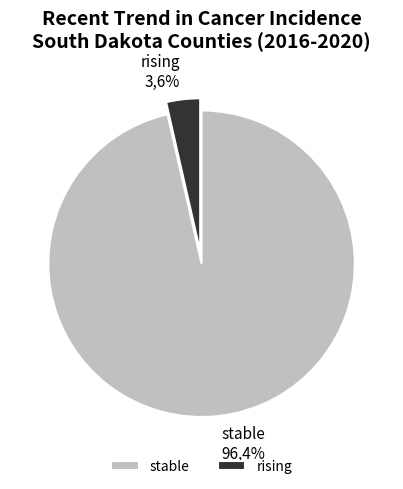

Which slice represents more than half of the pie?

stable